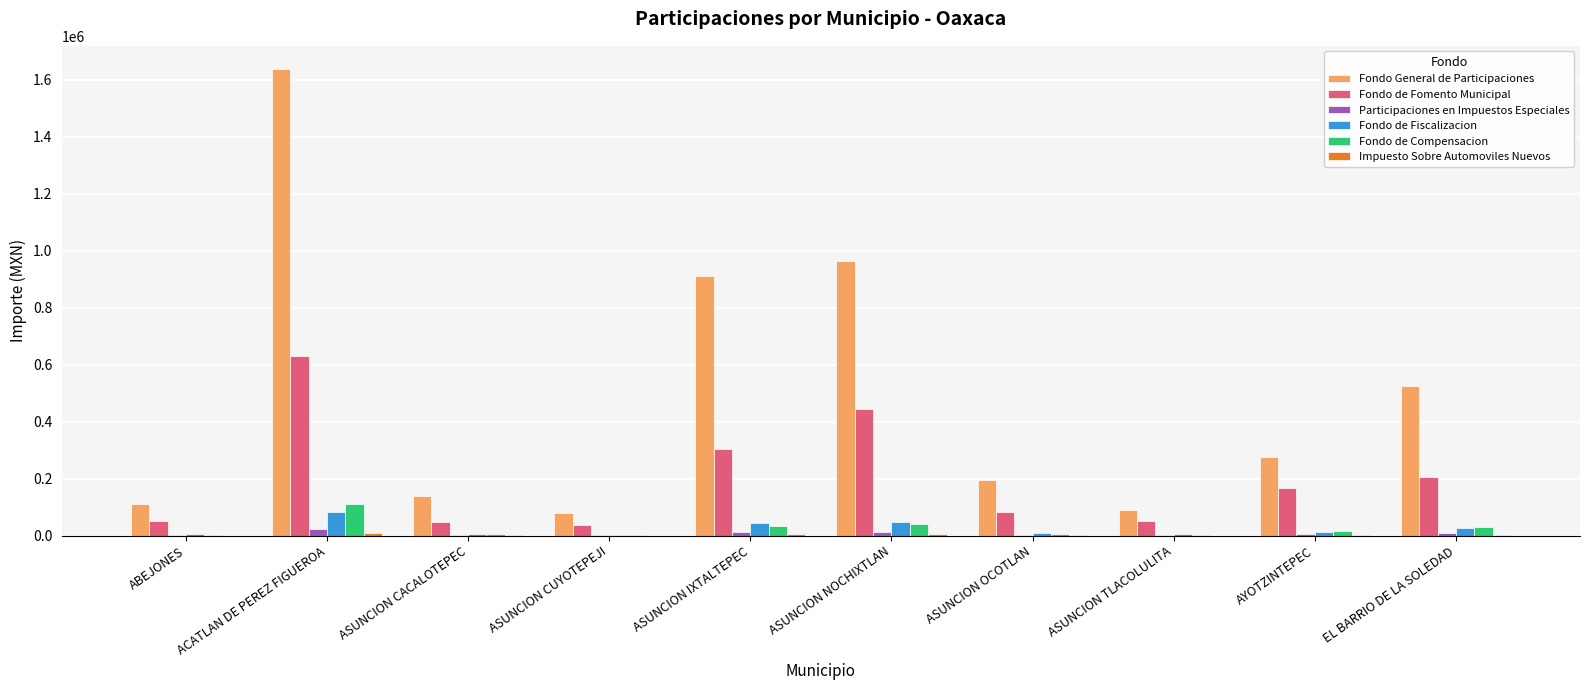

True or false: Fondo de Fomento Municipal has a value of 217518 at ASUNCION NOCHIXTLAN.

False